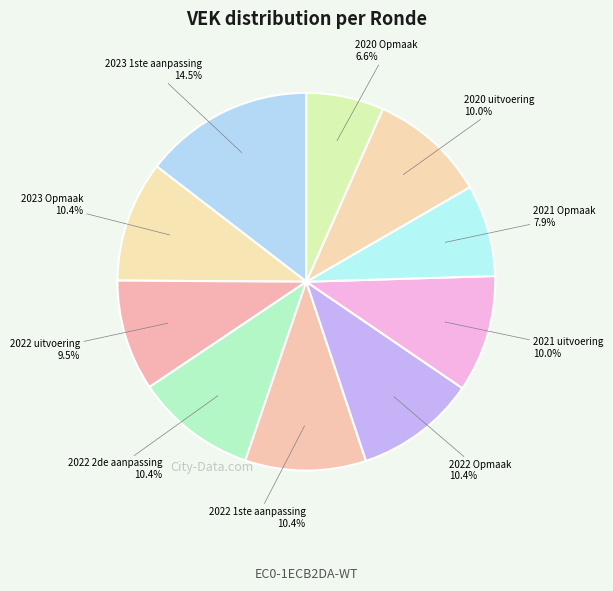

Does any single category account for the majority?

No